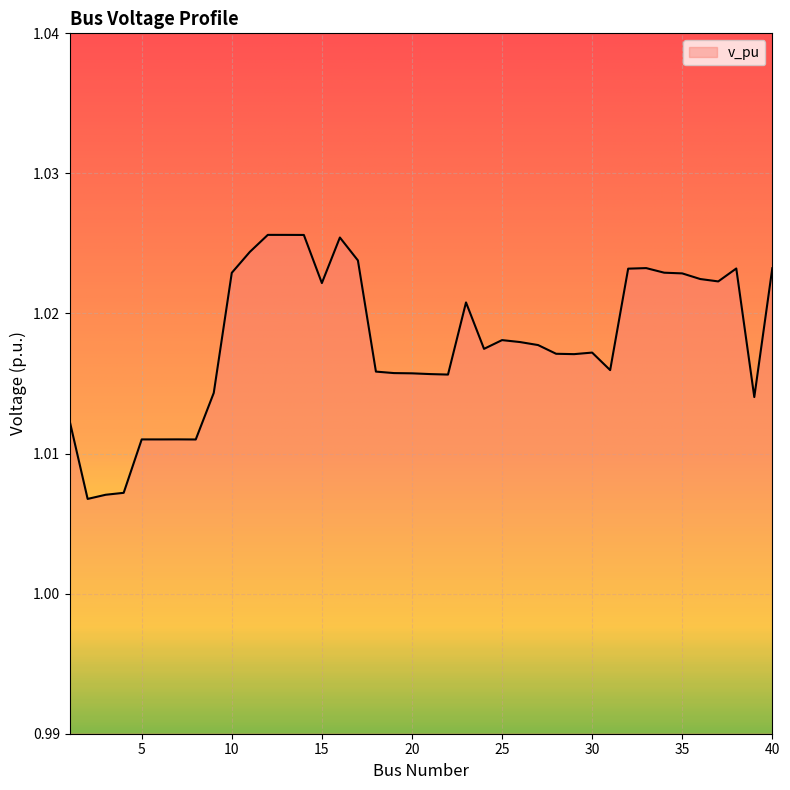

Where is the first local minimum?

2